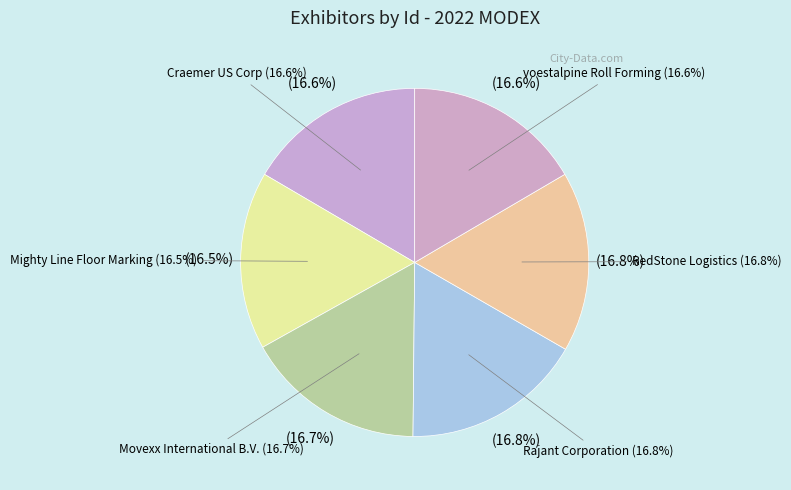

Do voestalpine Roll Forming and Craemer US Corp together represent more than half of the pie?

No